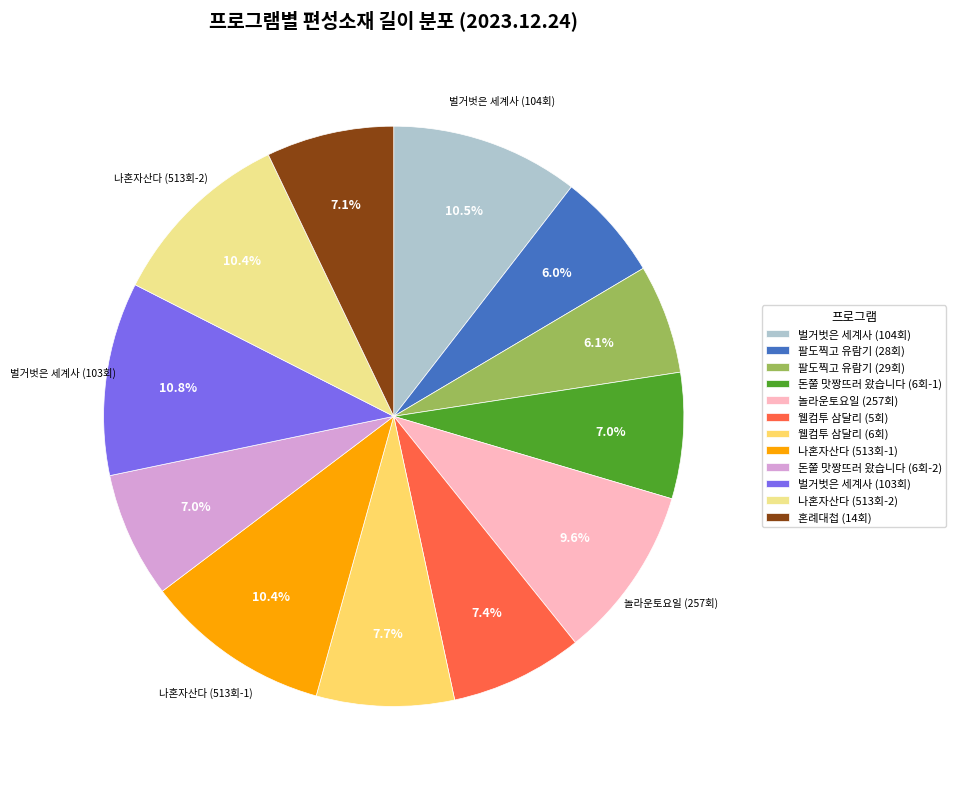

Does 팔도찍고 유람기 (29회) account for over 50% of the chart?

No